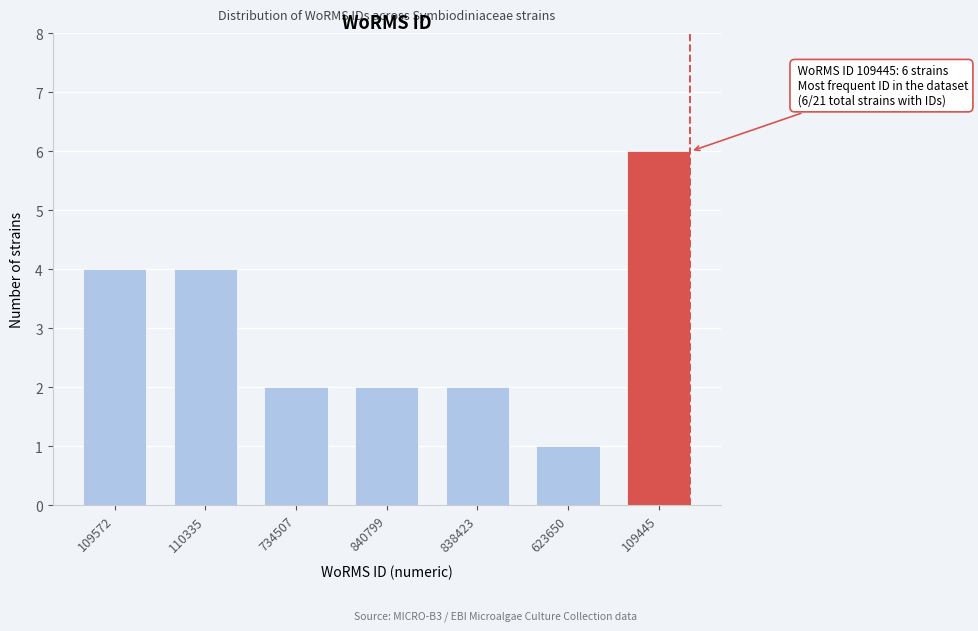

Reading left to right, extract all data points from this chart.

4	4	2	2	2	1	6